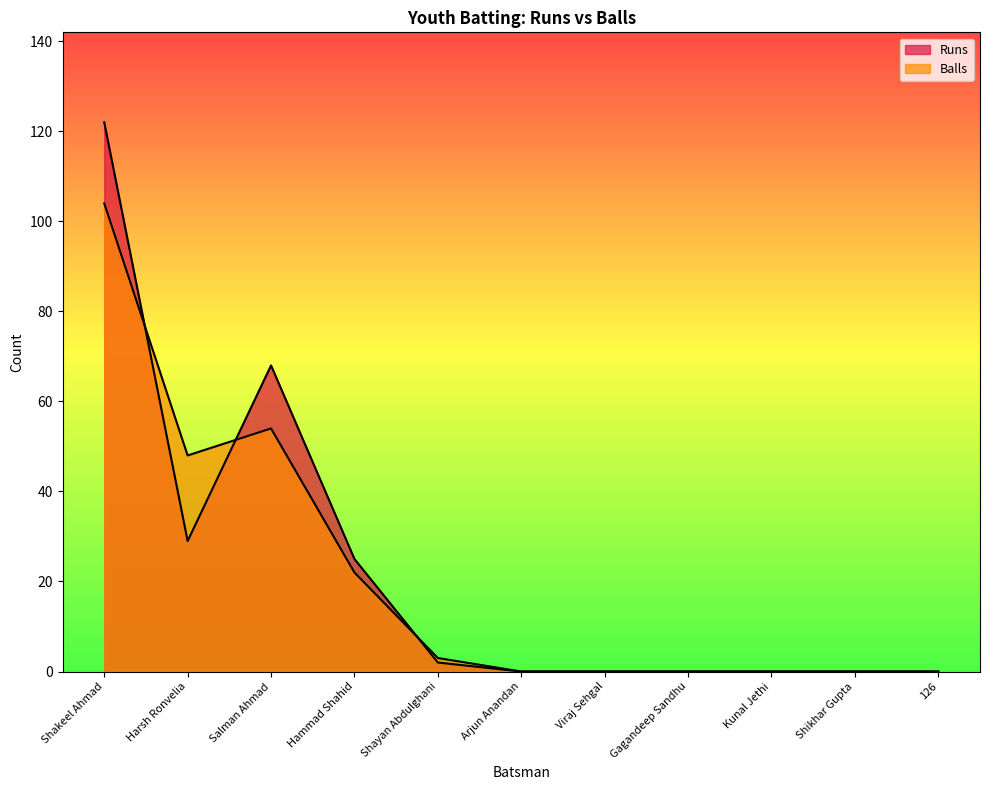

Rank the series at Shikhar Gupta from lowest to highest value.

Runs, Balls